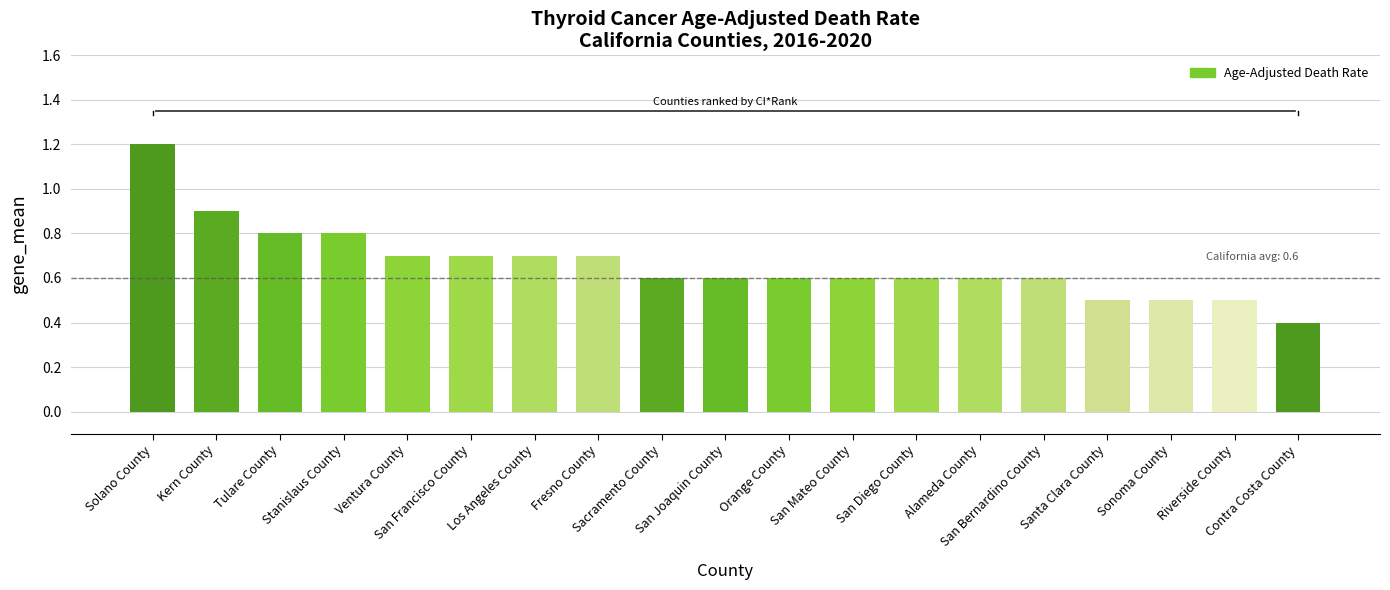

The value at Ventura County is 1.1. True or false?

False